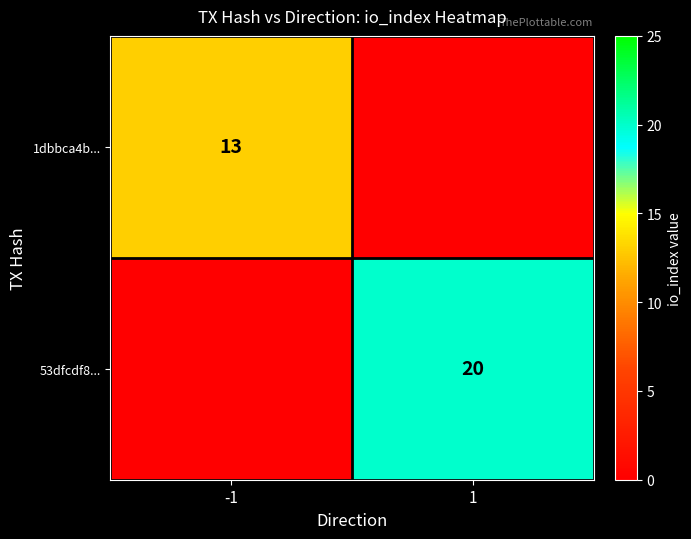

Which has a higher value, -1 or 1?

-1